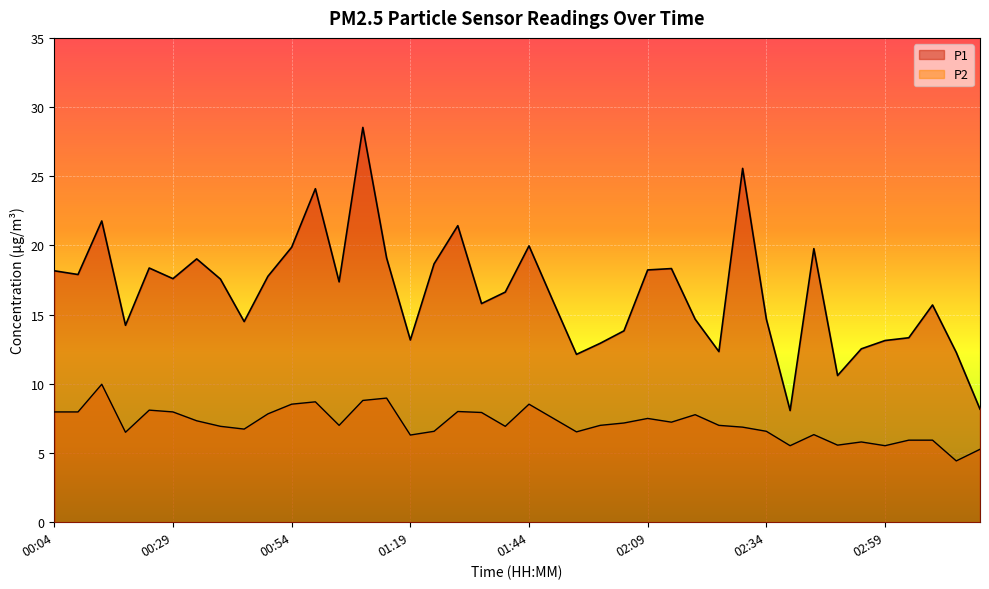

At which label does P1 reach its peak?

01:09